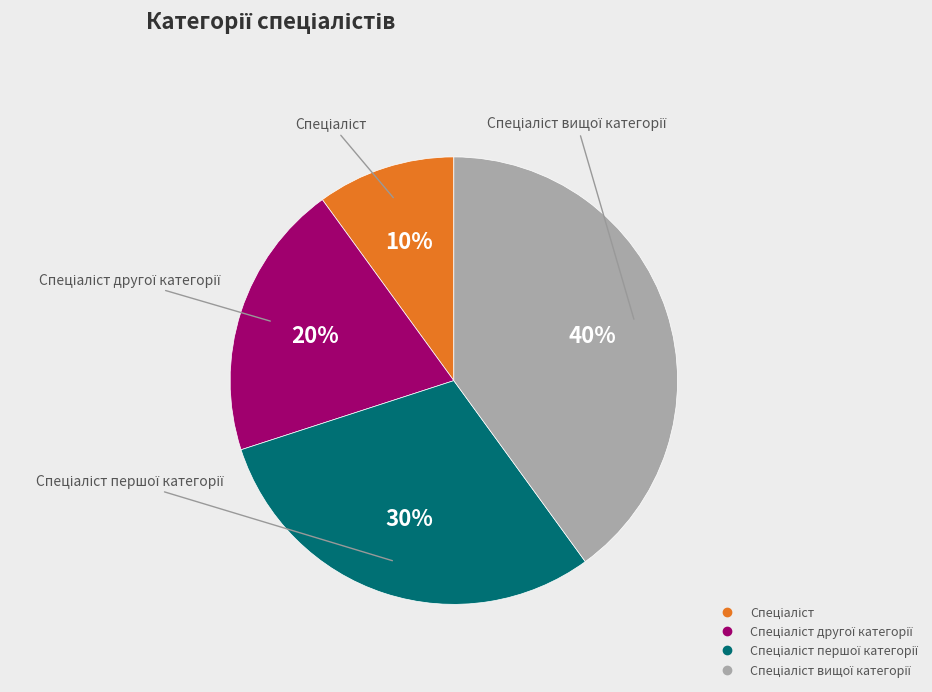

Count the number of slices in the pie.

4